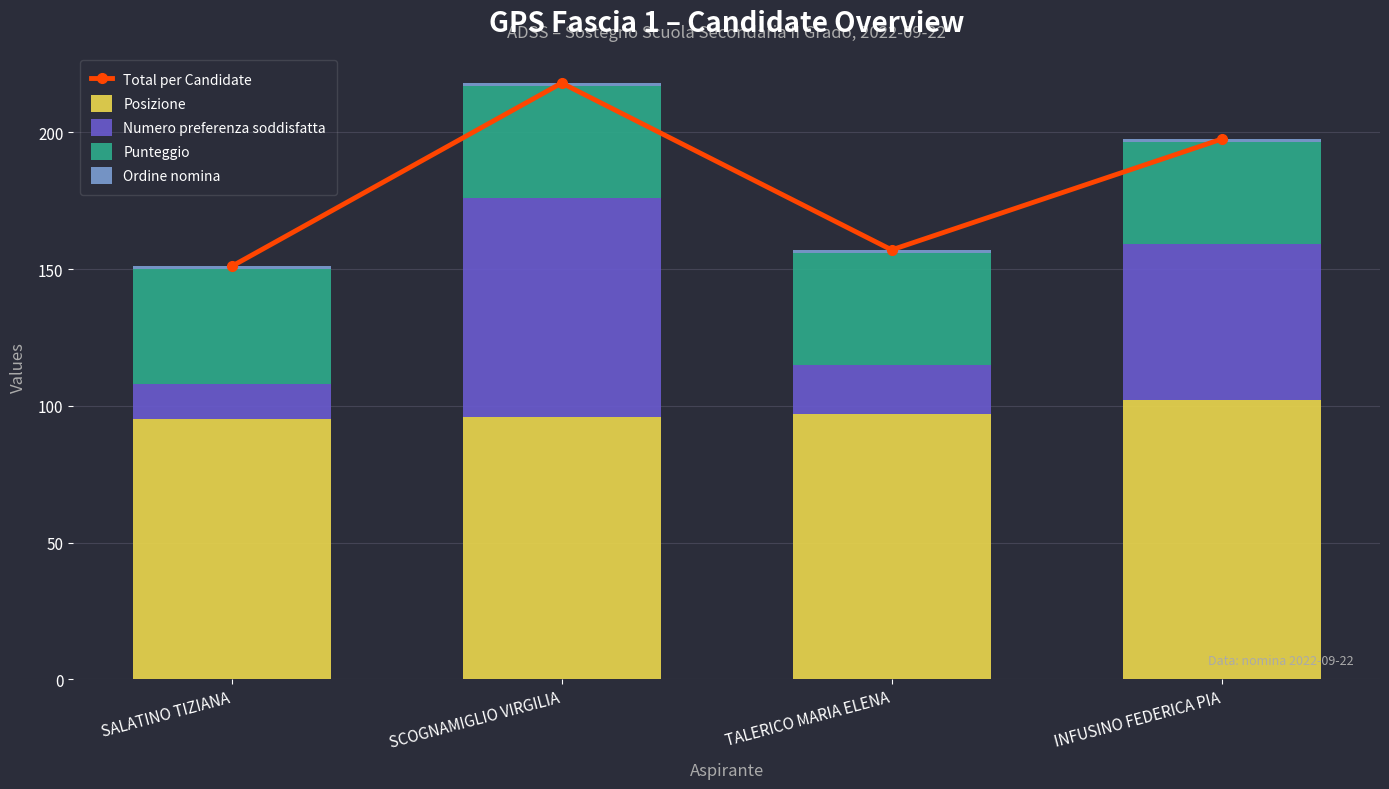

At which label does Punteggio reach its peak?

SALATINO TIZIANA